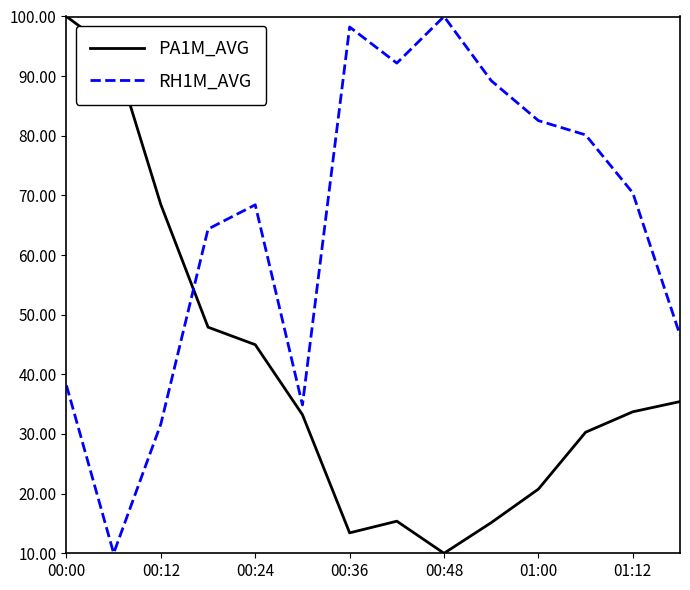

List the series in order of their overall mean, highest first.

RH1M_AVG, PA1M_AVG